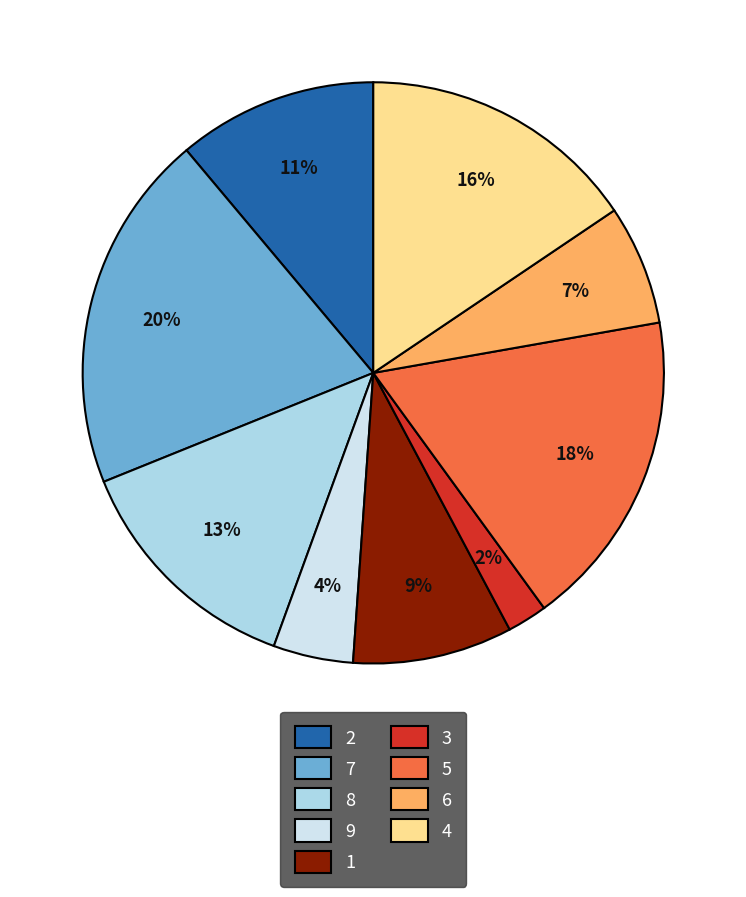

Count the number of slices in the pie.

9